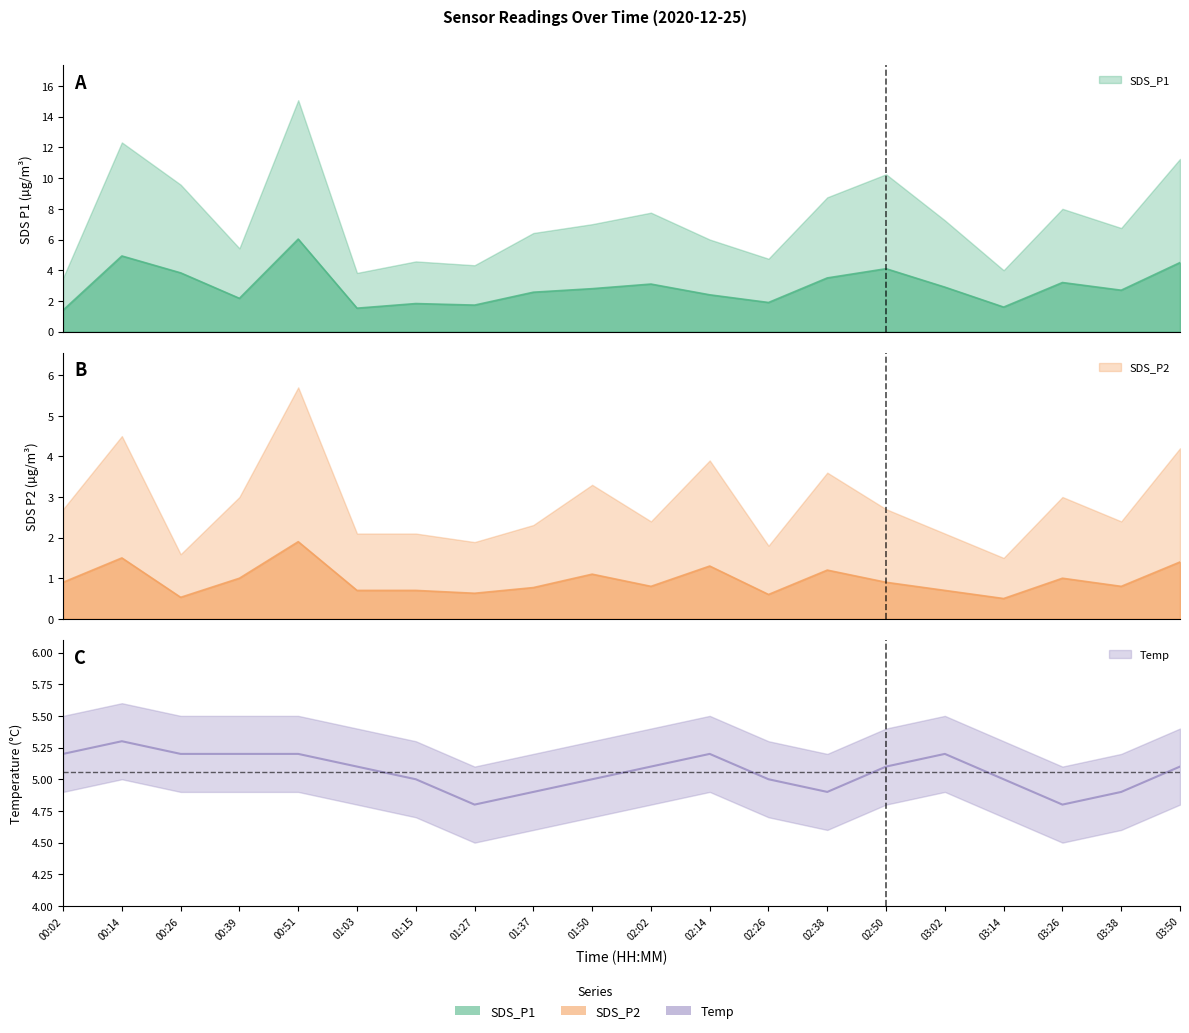

What position from the right is 00:39?

17